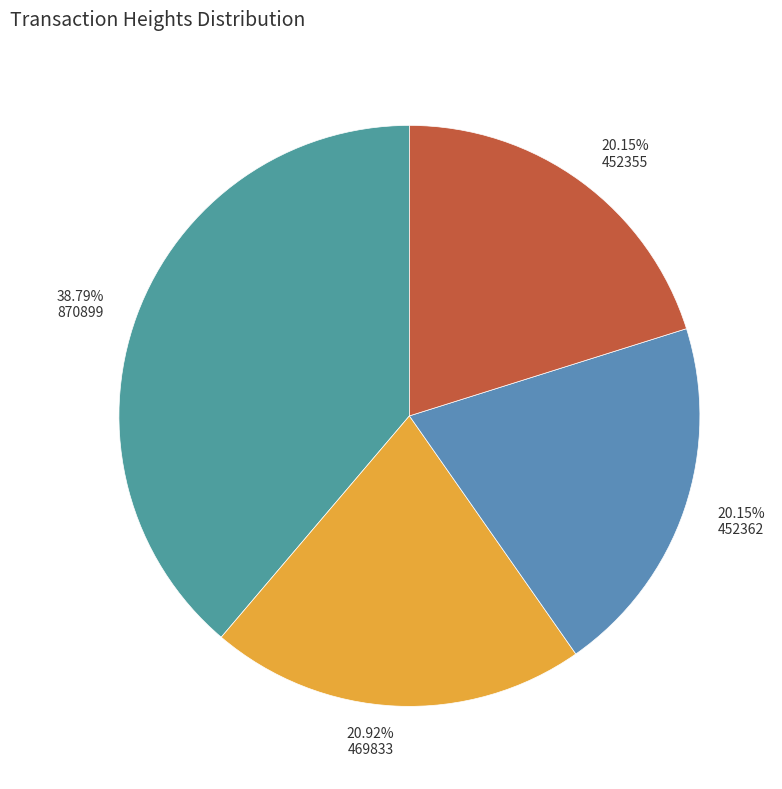

The 870899 slice represents 30% of the pie. True or false?

False